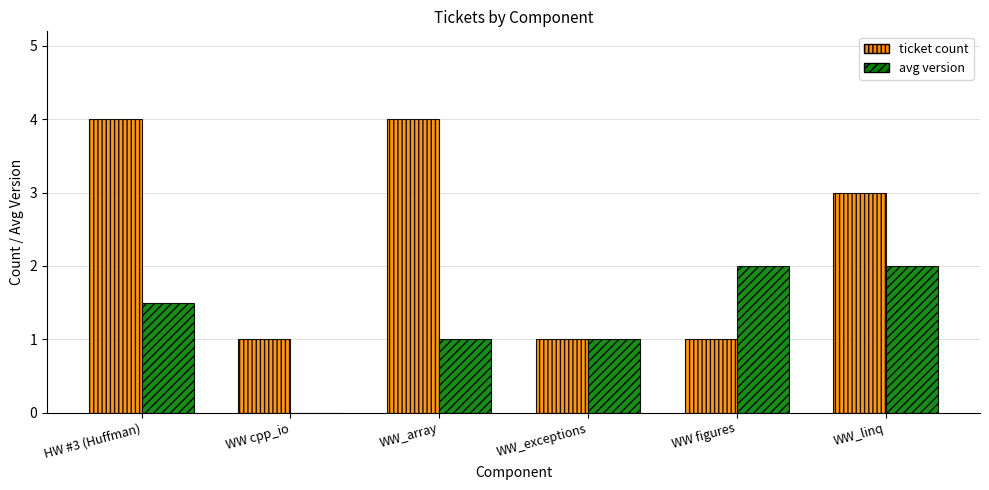

What is the sum of all ticket count values?

14.0